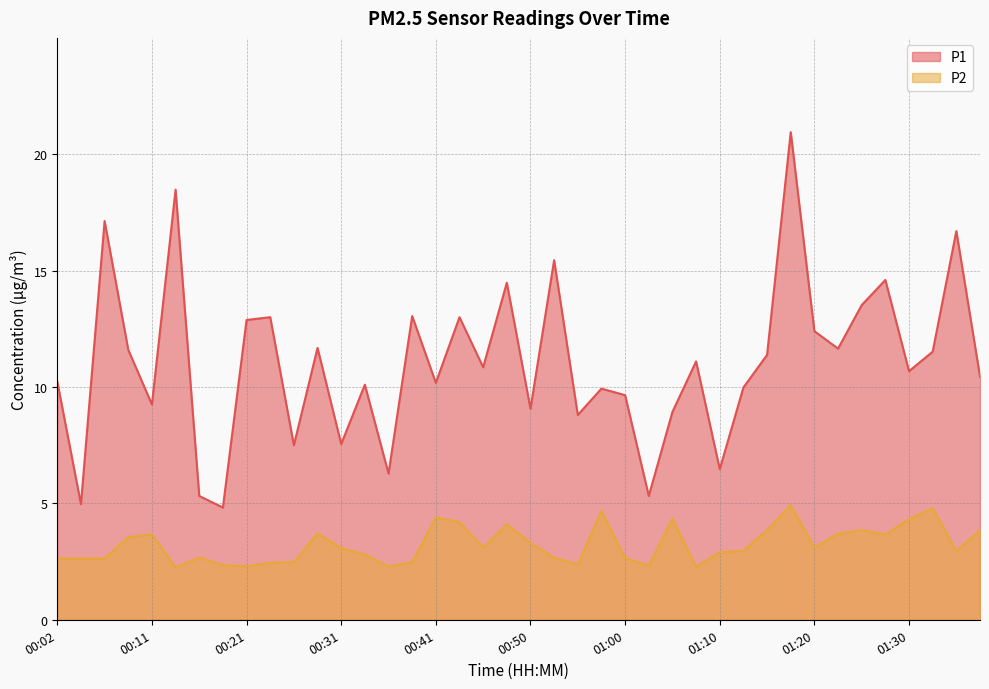

What are all the series names shown in the legend?

P1, P2